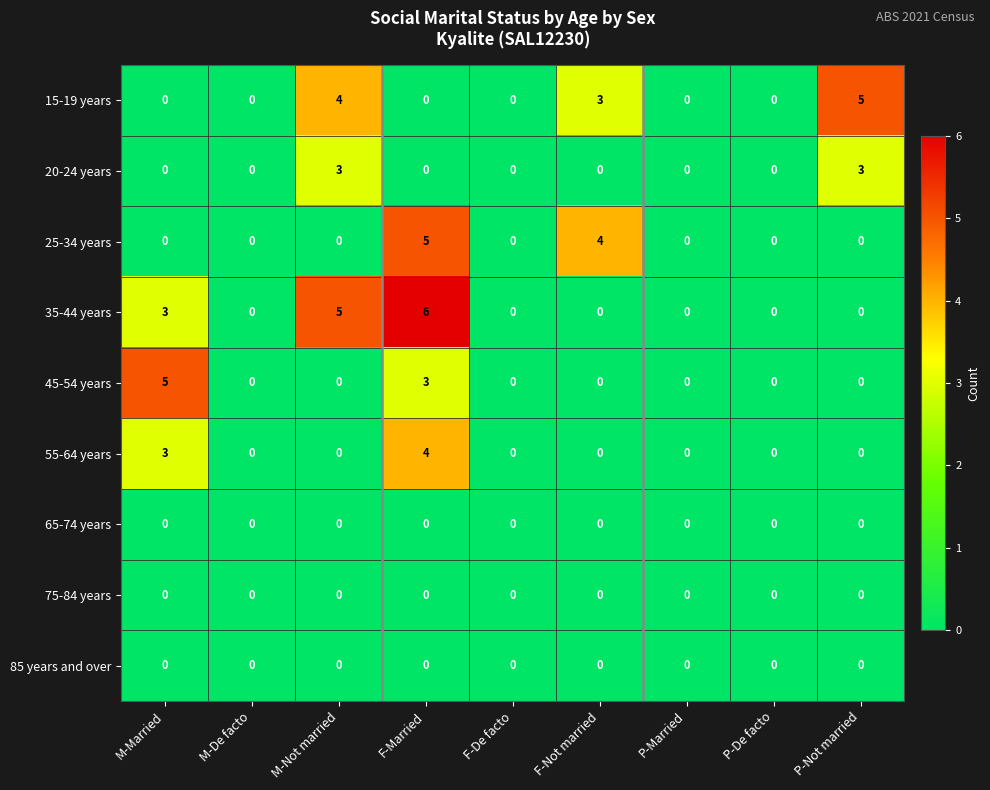

At which category is the sum across all series the highest?

F-Married